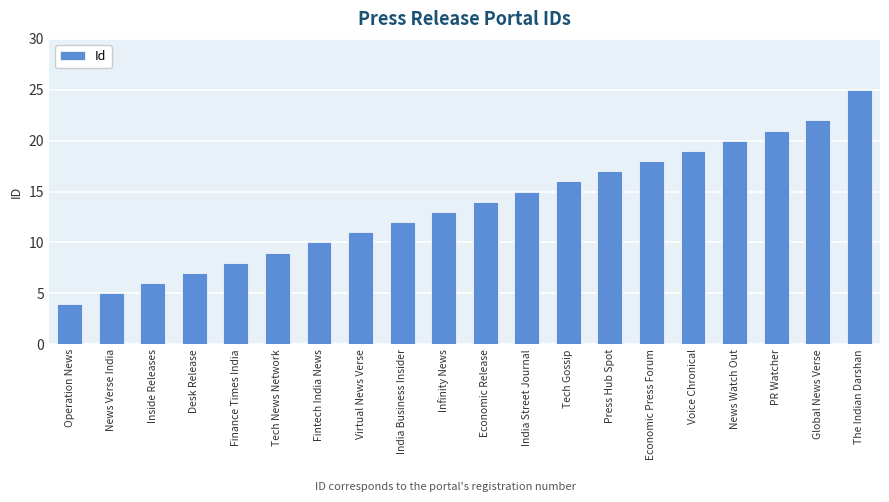

What is the greatest value displayed?

25